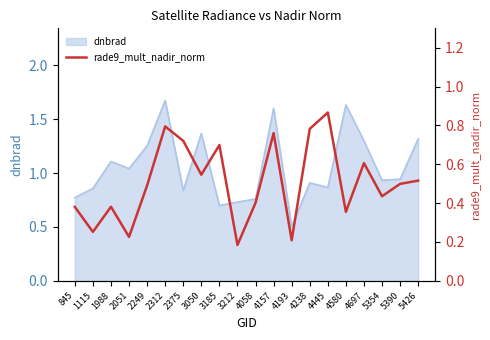

Is it true that dnbrad equals 0.9 at 2249?

False